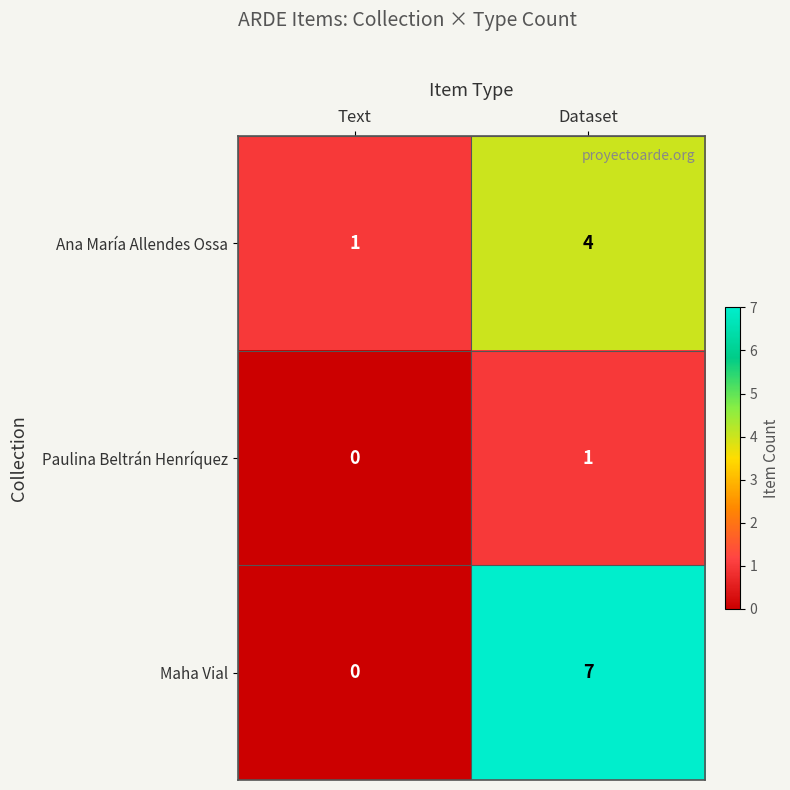

True or false: Paulina Beltrán Henríquez has a value of -1 at Text.

False